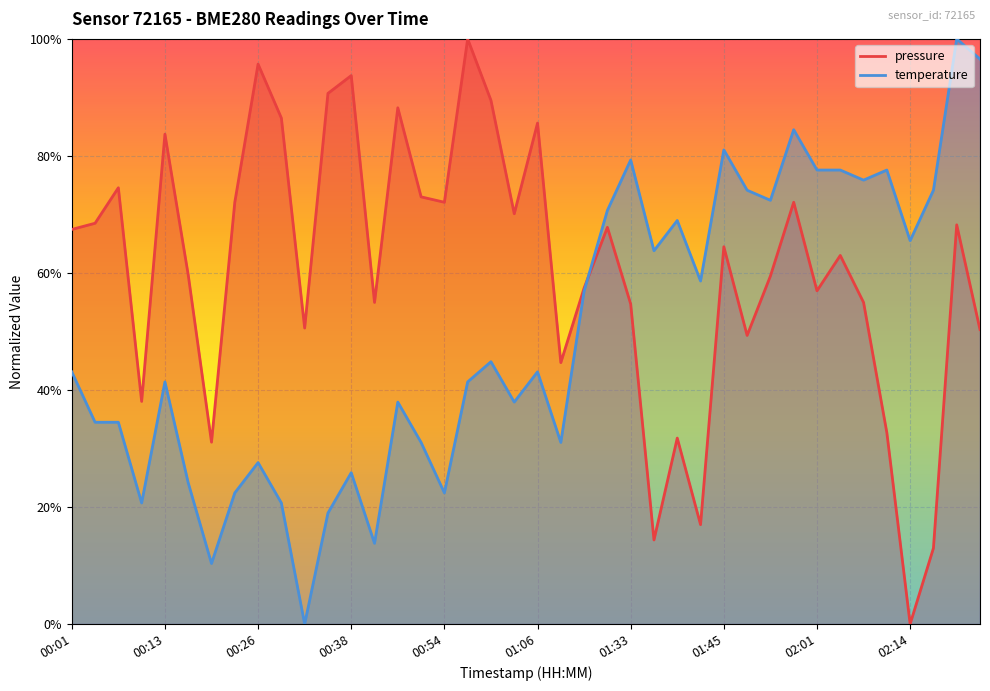

Where is the first local minimum for pressure?

00:10